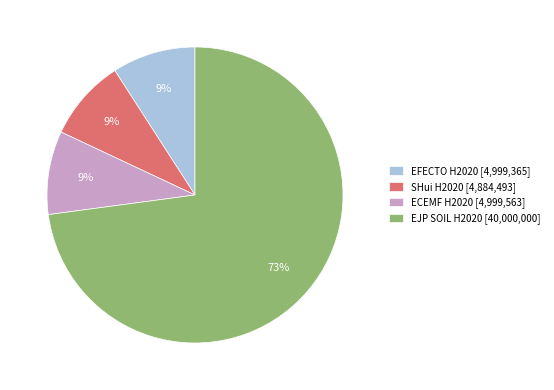

To the nearest percent, what is the difference between the largest and smallest slice percentages?

64%